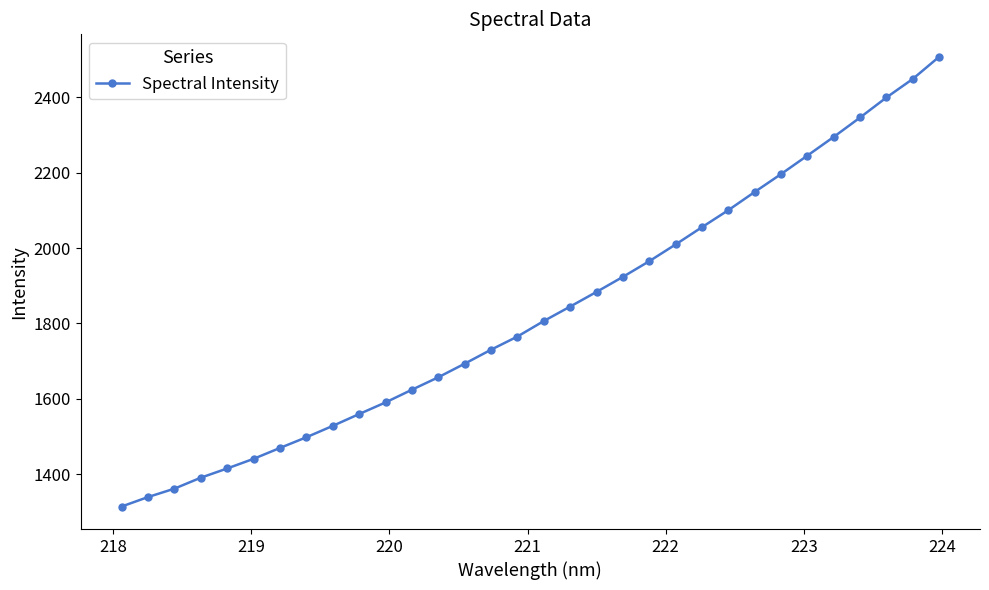

What is the minimum value shown in the chart?

1314.6